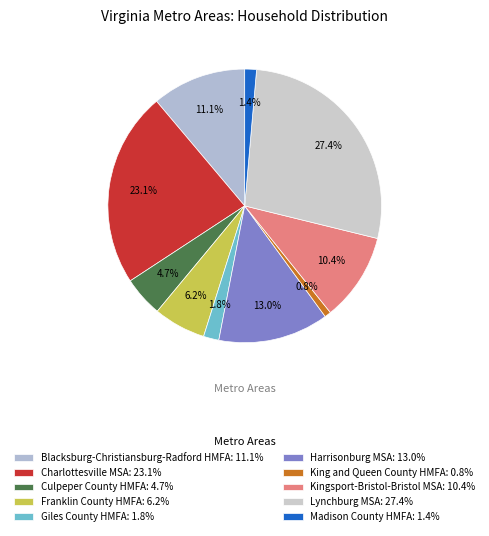

Rank the categories by value from highest to lowest.

Lynchburg MSA, Charlottesville MSA, Harrisonburg MSA, Blacksburg-Christiansburg-Radford HMFA, Kingsport-Bristol-Bristol MSA, Franklin County HMFA, Culpeper County HMFA, Giles County HMFA, Madison County HMFA, King and Queen County HMFA